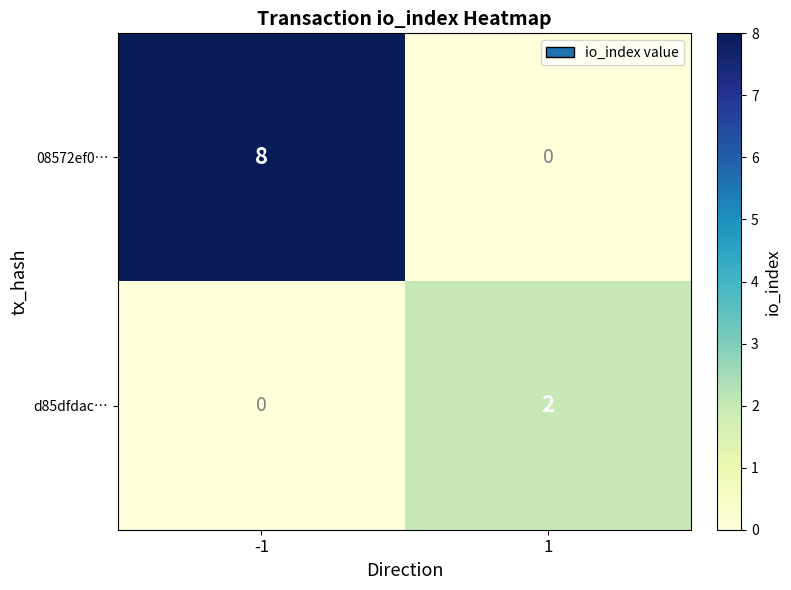

Reading left to right, extract all data points from this chart.

08572ef0…: 8	0
d85dfdac…: 0	2